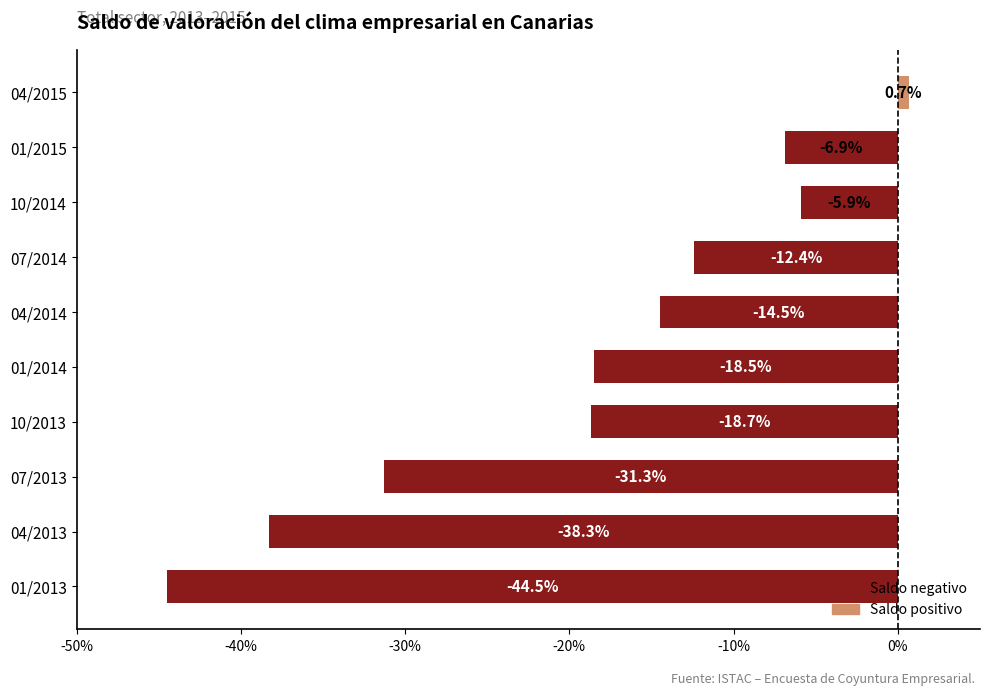

List the labels in order of value, smallest first.

01/2013, 04/2013, 07/2013, 10/2013, 01/2014, 04/2014, 07/2014, 01/2015, 10/2014, 04/2015